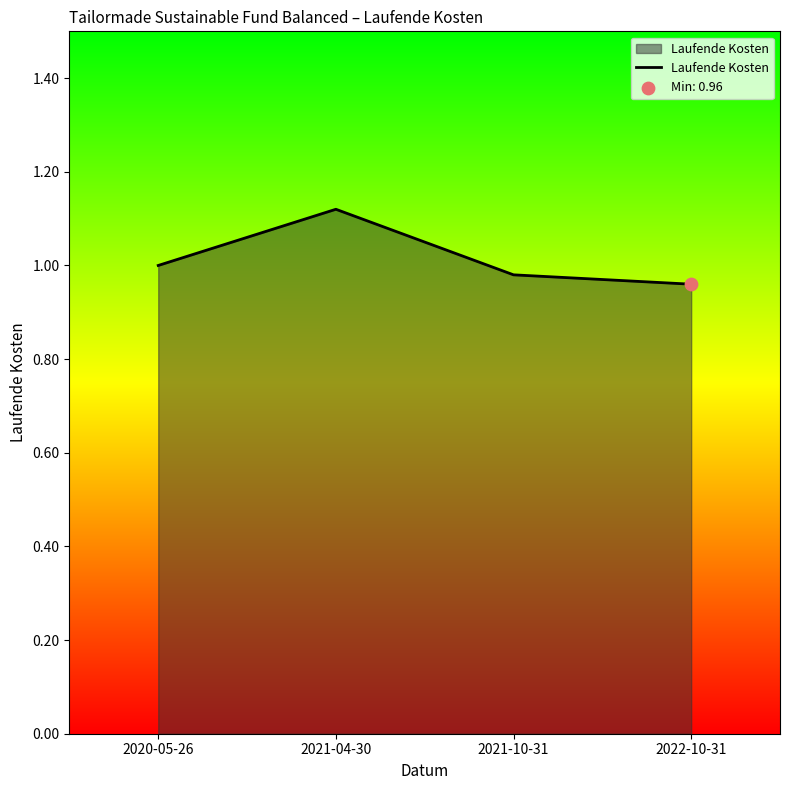

Approximately how many times larger is the value at 2020-05-26 compared to 2021-04-30?

0.9